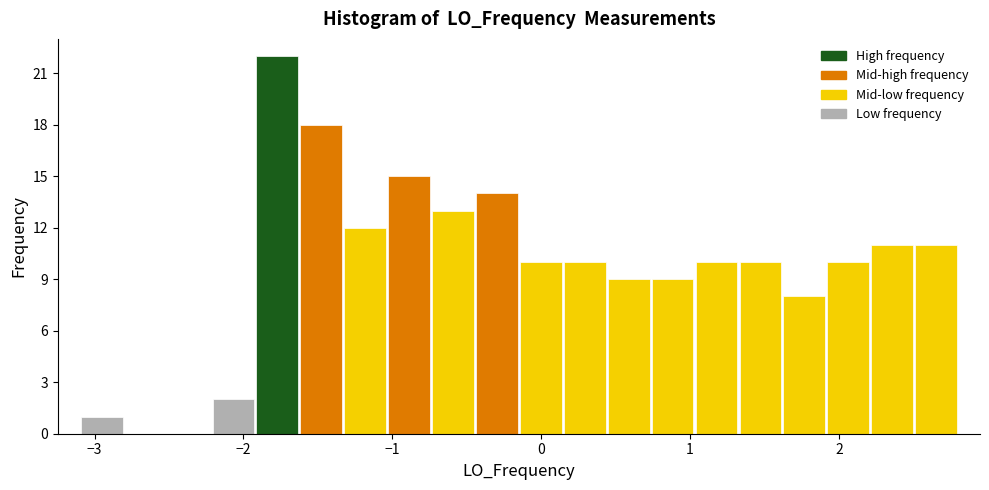

Around what value on the x-axis is the tallest bar? Give the approximate position of its centre, as read against the axis.

-1.8